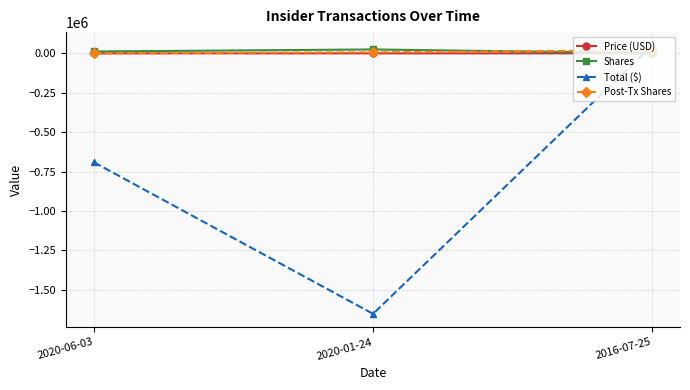

Count the number of data series in this chart.

4